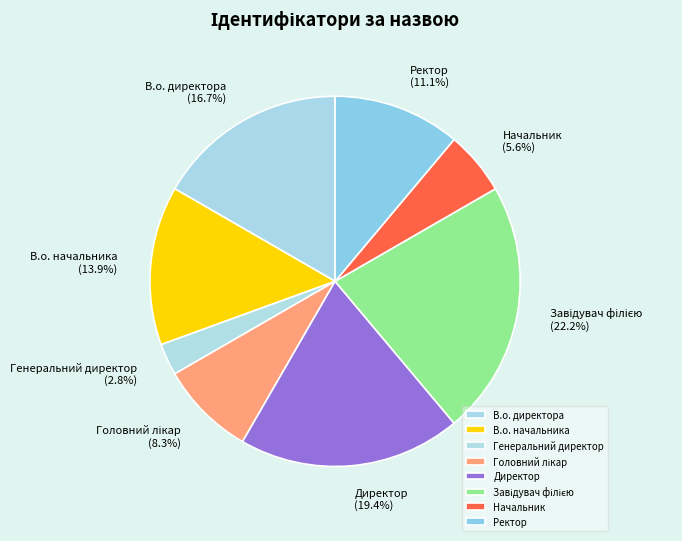

Is there any slice that represents more than half of the pie?

No